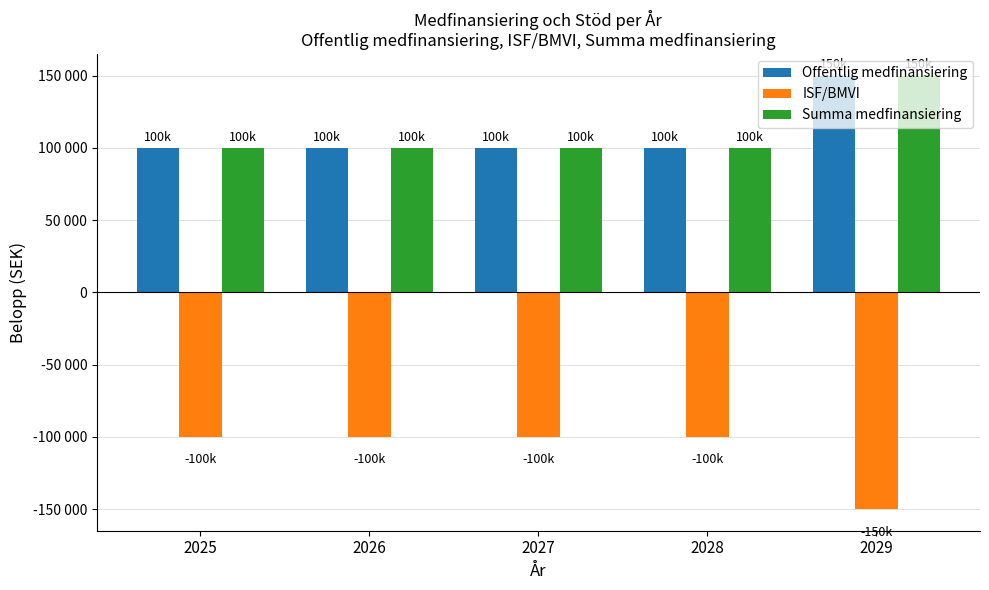

Which category has the highest value in the ISF/BMVI series?

2025